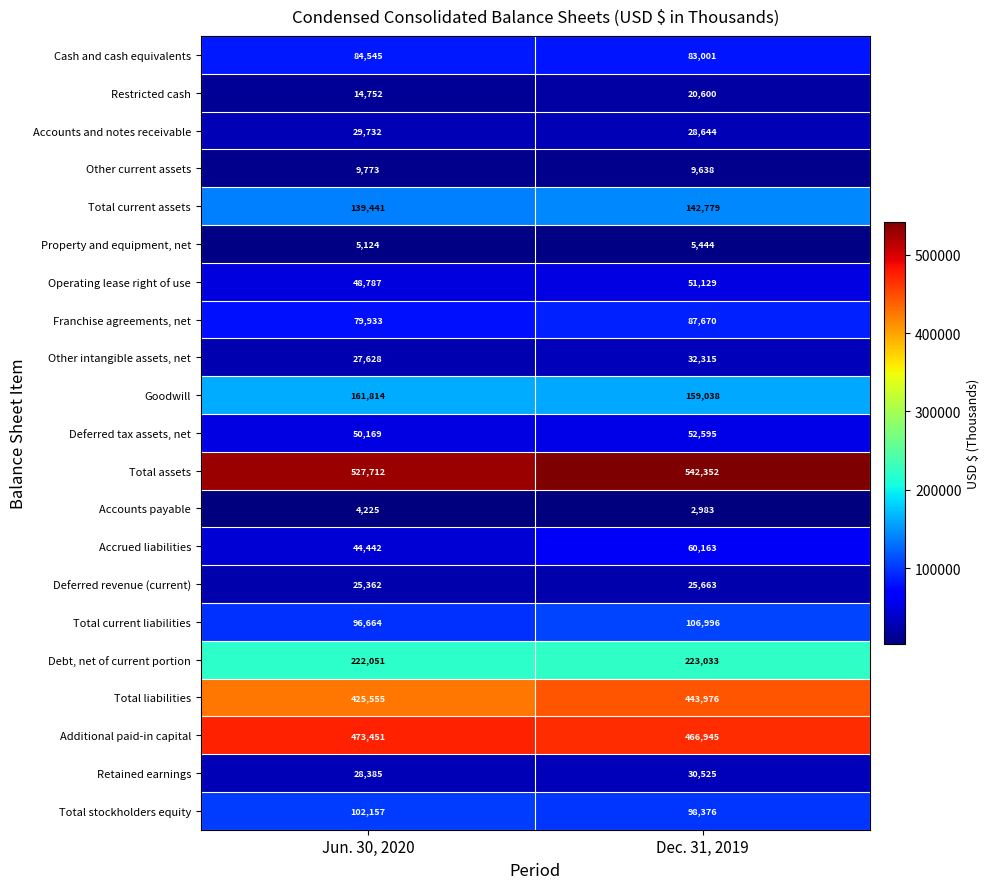

At Dec. 31, 2019, list the series in order from largest to smallest.

Total assets, Additional paid-in capital, Total liabilities, Debt, net of current portion, Goodwill, Total current assets, Total current liabilities, Total stockholders equity, Franchise agreements, net, Cash and cash equivalents, Accrued liabilities, Deferred tax assets, net, Operating lease right of use, Other intangible assets, net, Retained earnings, Accounts and notes receivable, Deferred revenue (current), Restricted cash, Other current assets, Property and equipment, net, Accounts payable